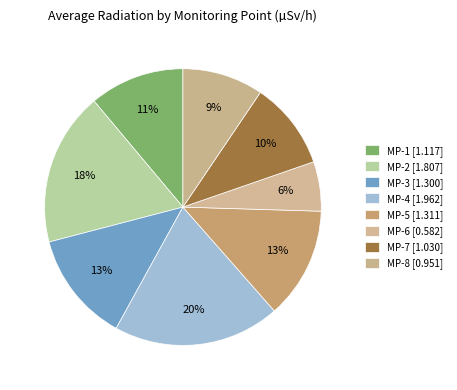

Count the number of slices in the pie.

8